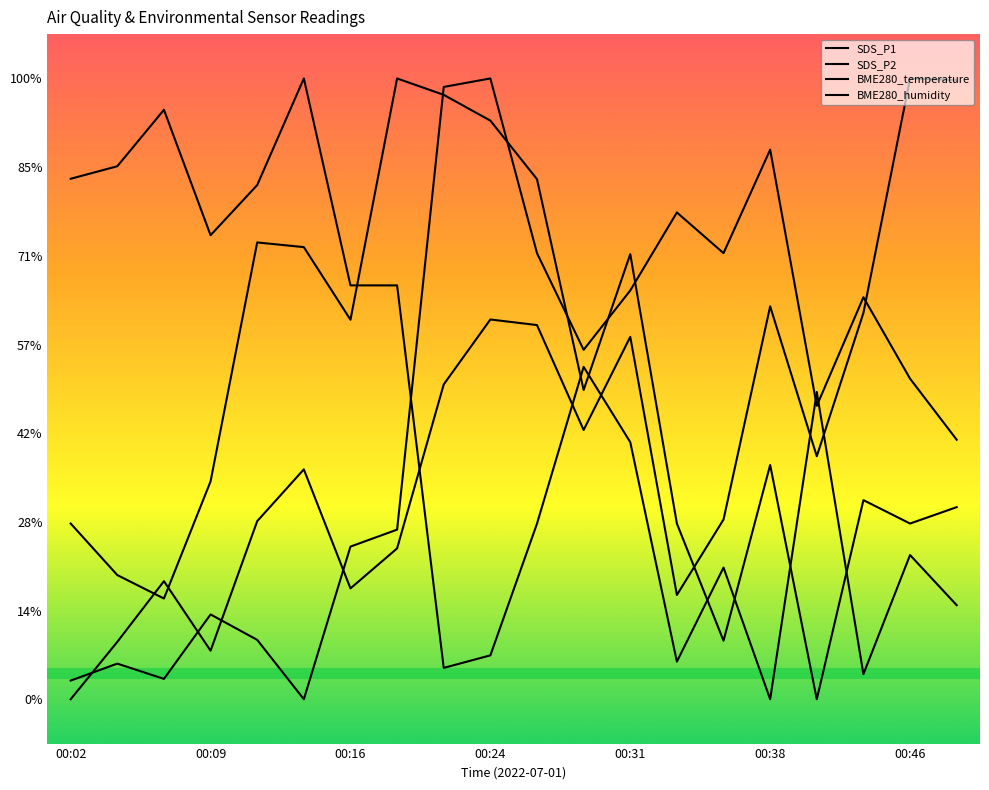

Is the value of SDS_P1 at 7 greater than the value of BME280_temperature at 7?

No